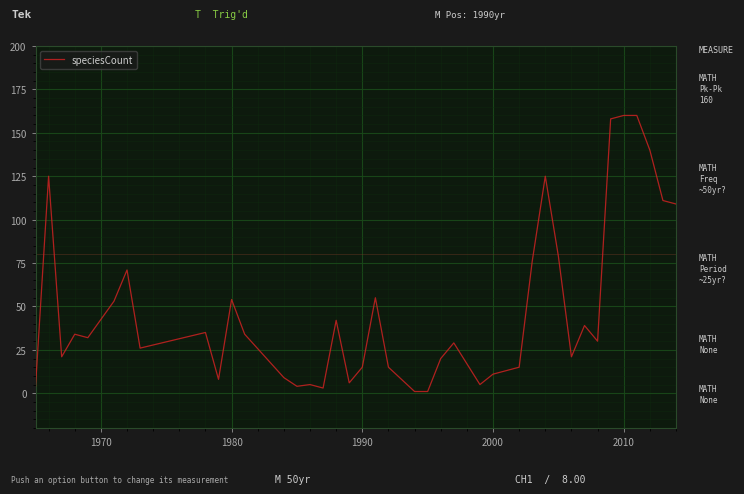

What is the maximum value shown in the chart?

160